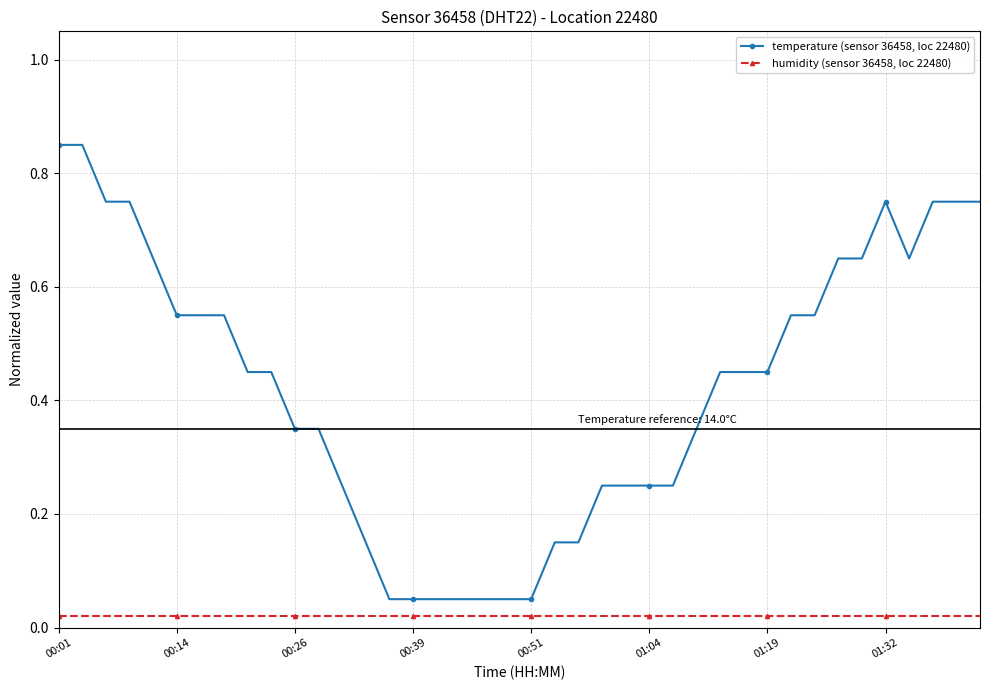

True or false: humidity (sensor 36458, loc 22480) and temperature (sensor 36458, loc 22480) cross at least once.

False